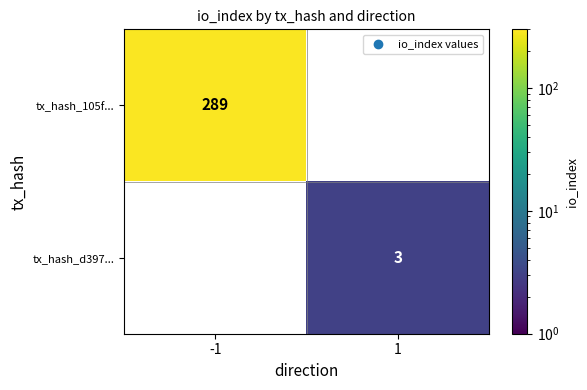

The value of tx_hash_d397... at 1 is 4. True or false?

False